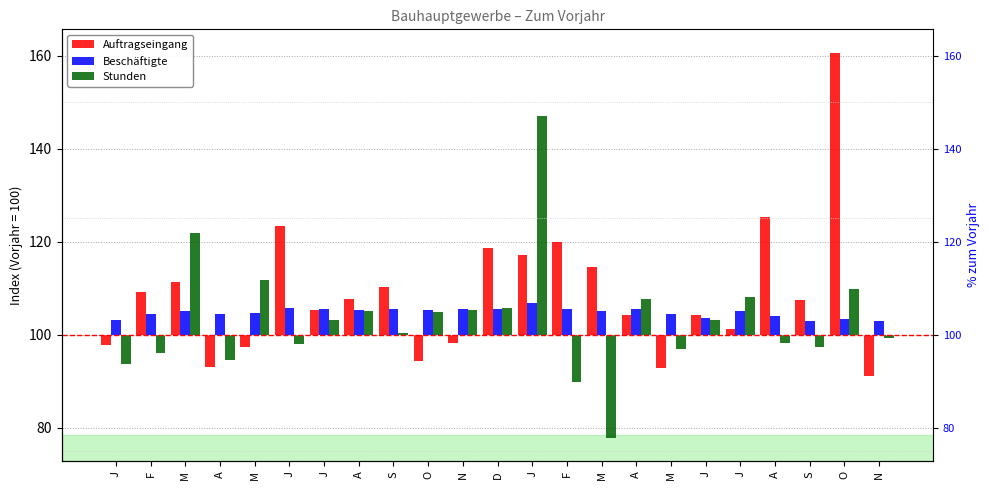

At how many categories does at least one series exceed -18?

23